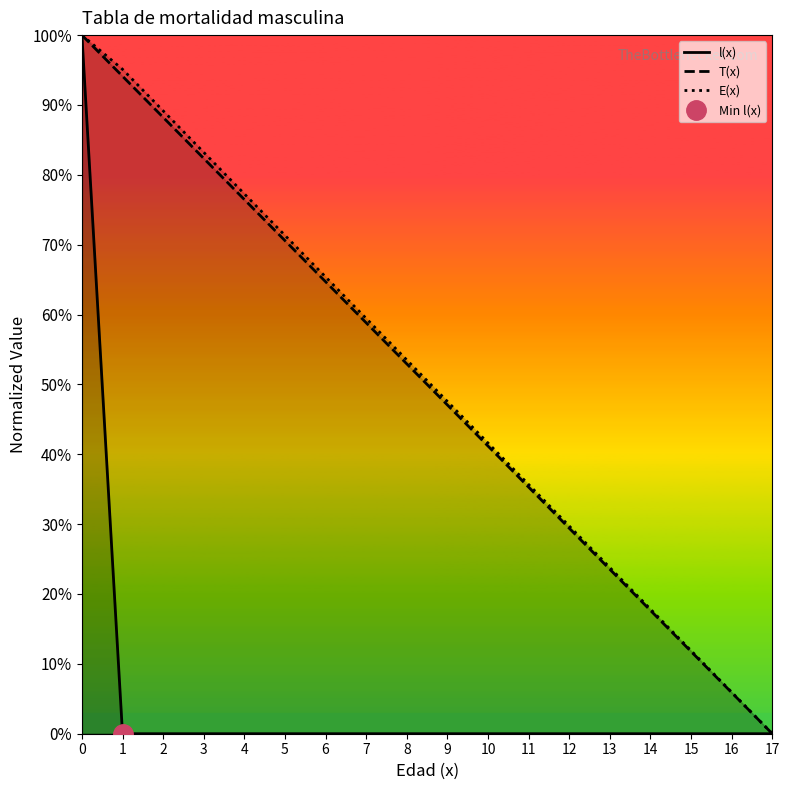

What is the difference between the maximum and minimum values in the l(x) series?

100.0